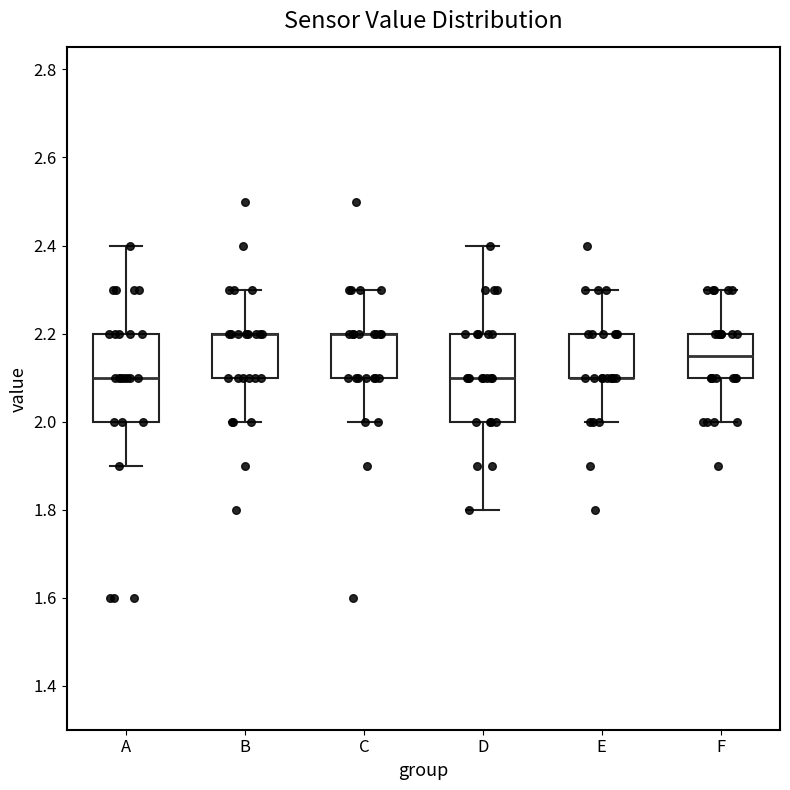

Reading left to right, transcribe this box plot: for each box, give where its median line is, the range the box spans, and where its two whiskers end, as read against the y-axis. The values are not printed on the chart, so give them approximately, as read against the axis.

A: median 2.10, box 2.00 to 2.20, whiskers 1.90 to 2.40
B: median 2.20 (drawn on the box's upper edge), box 2.10 to 2.20, whiskers 2.00 to 2.30
C: median 2.20 (drawn on the box's upper edge), box 2.10 to 2.20, whiskers 2.00 to 2.30
D: median 2.10, box 2.00 to 2.20, whiskers 1.80 to 2.40
E: median 2.10 (drawn on the box's lower edge), box 2.10 to 2.20, whiskers 2.00 to 2.30
F: median 2.16, box 2.10 to 2.20, whiskers 2.00 to 2.30